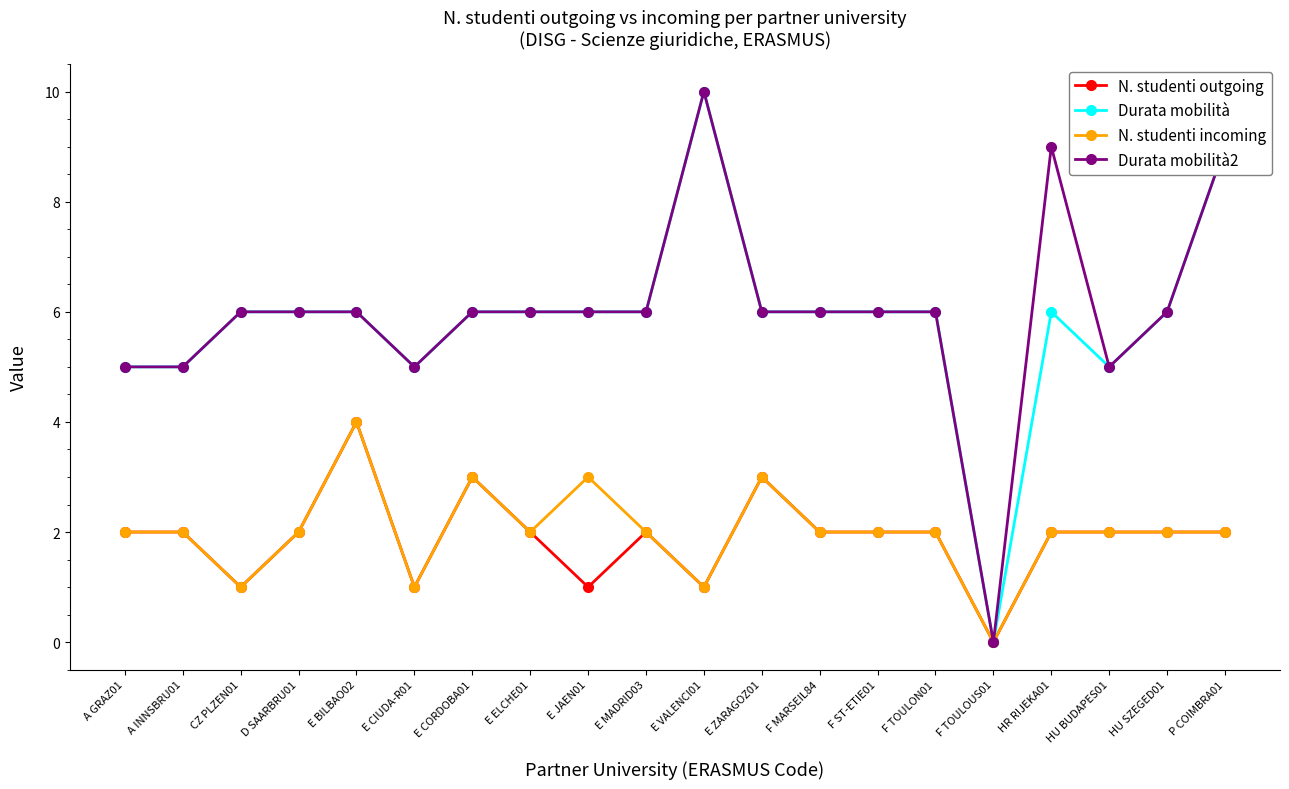

What is the value of the N. studenti outgoing point at the 9th from the left?

1